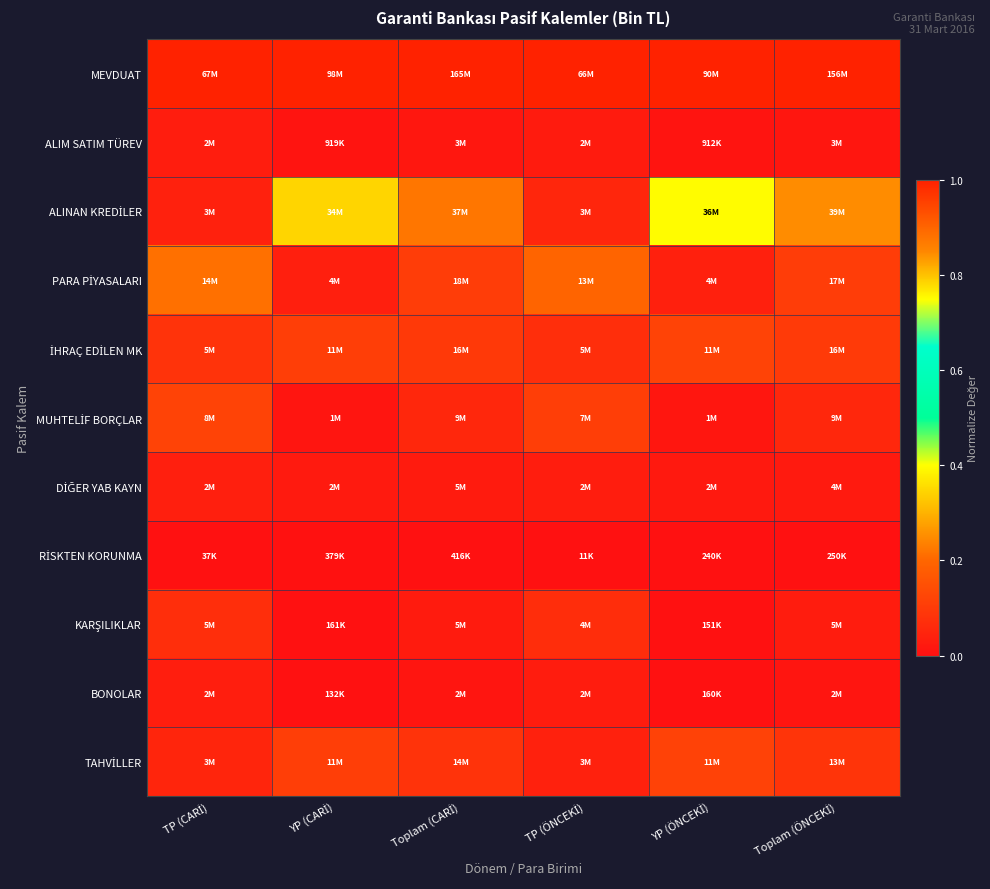

Which label corresponds to the smallest value in the chart?

TP (CARİ)